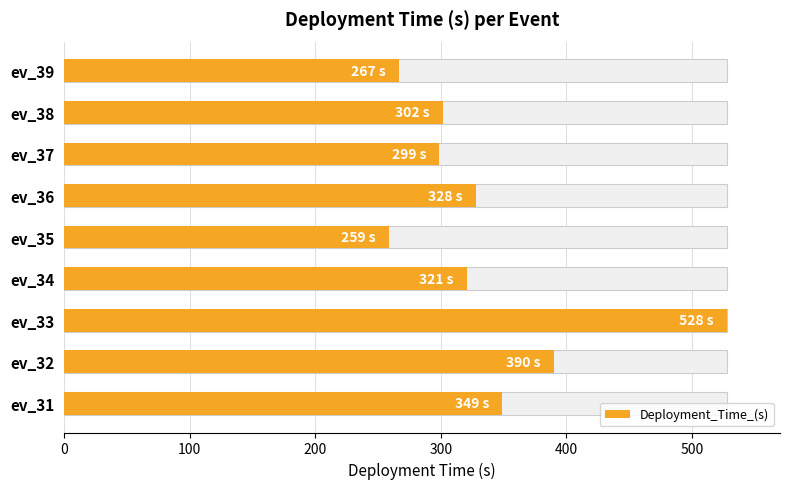

Reading left to right, list all the values displayed in this chart.

349	390	528	321	259	328	299	302	267